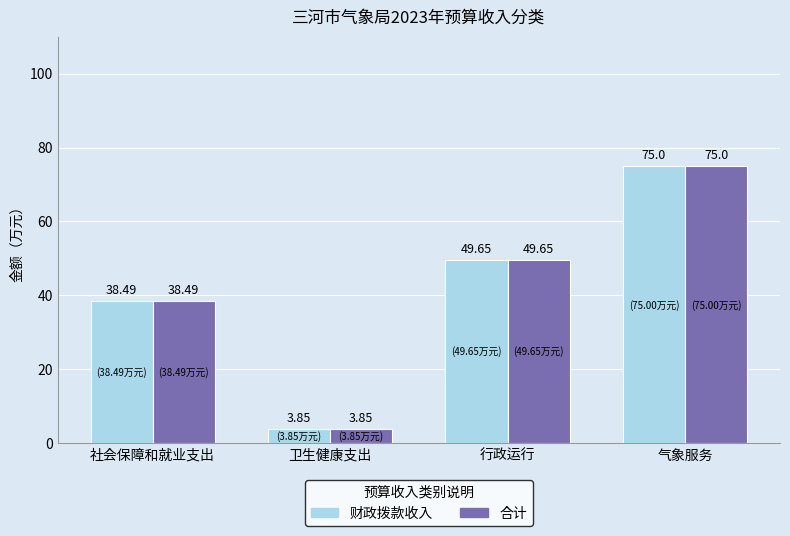

What is the total value across all series at 气象服务?

150.0